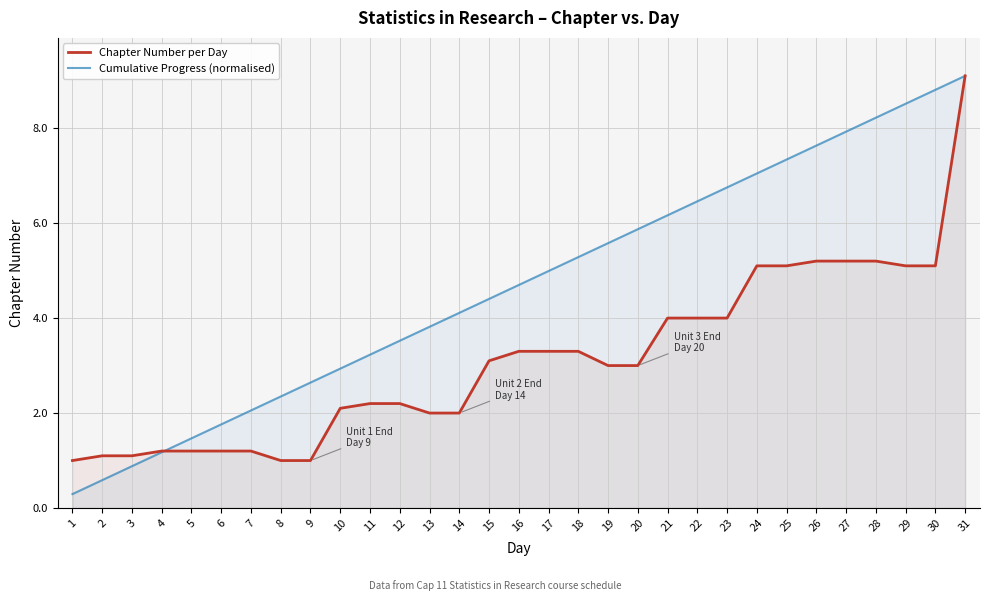

How many times do Cumulative Progress (normalised) and Chapter Number per Day cross each other?

1